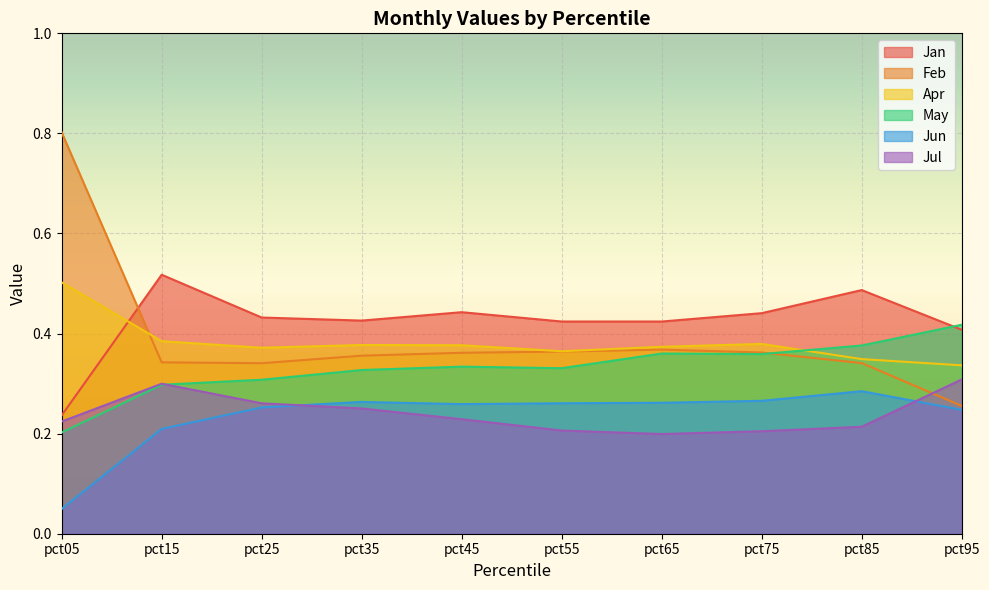

True or false: Feb has a value of 0.5 at pct65.

False